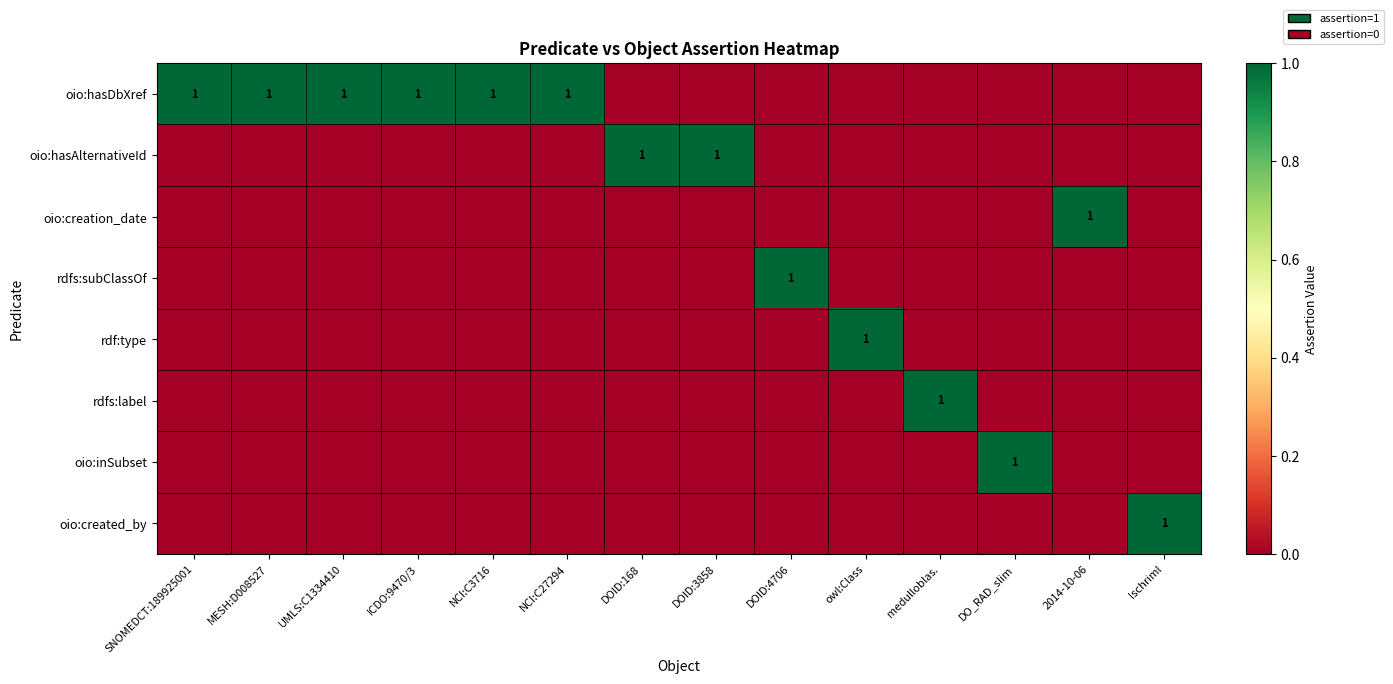

Is the value of oio:created_by at NCI:C27294 greater than the value of rdfs:subClassOf at 2014-10-06?

No